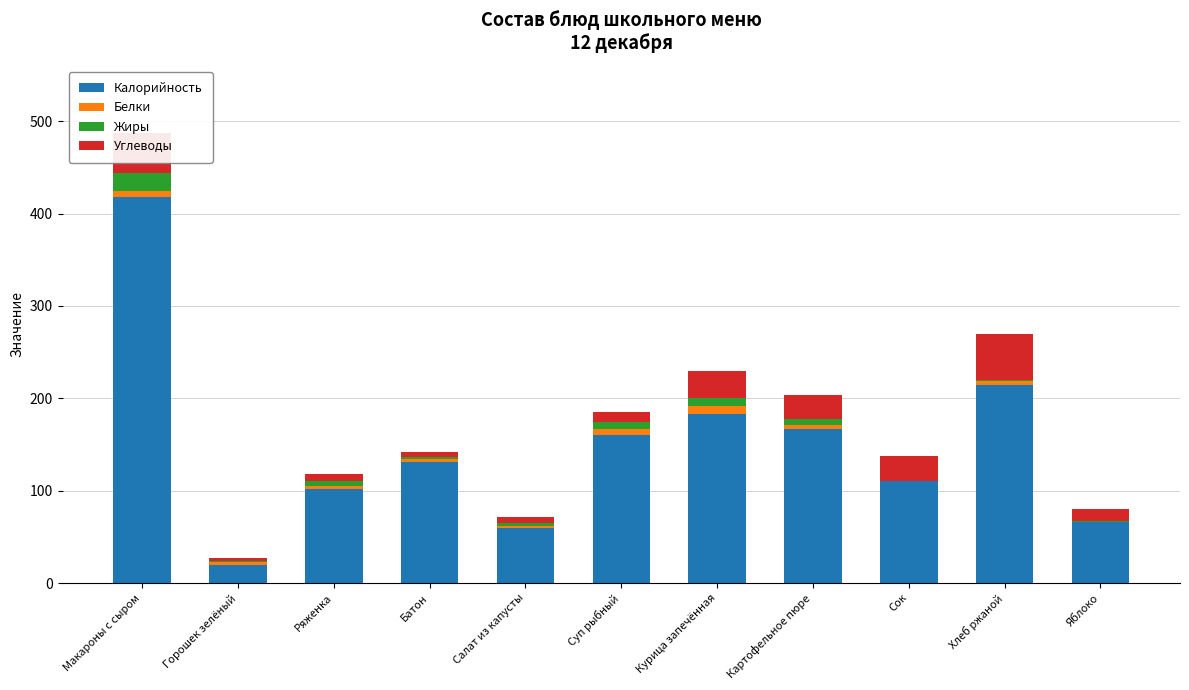

The Калорийность series shows 167.0 at Картофельное пюре. True or false?

True